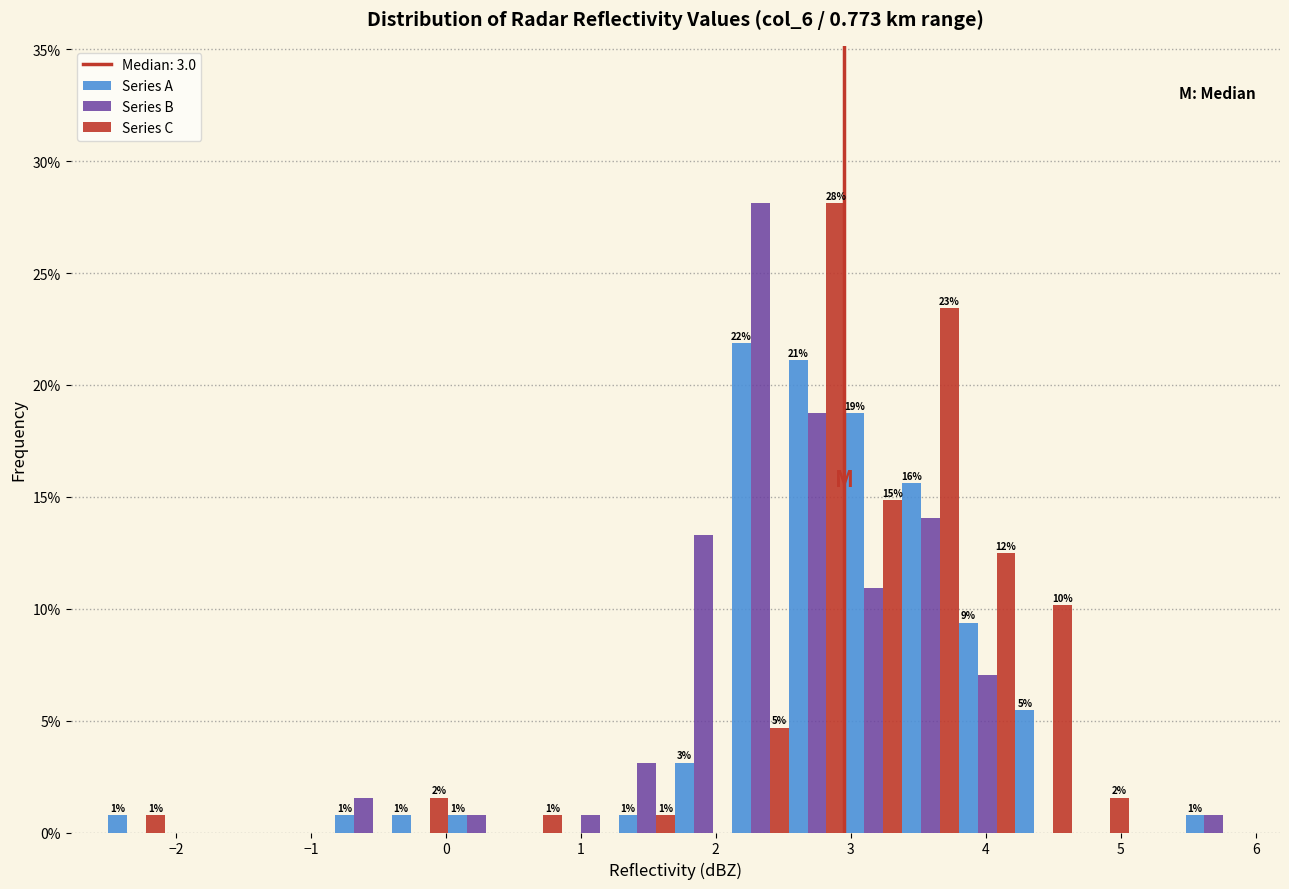

In the Series C series, which range on the x-axis has the tallest bar?

2.54 to 2.96